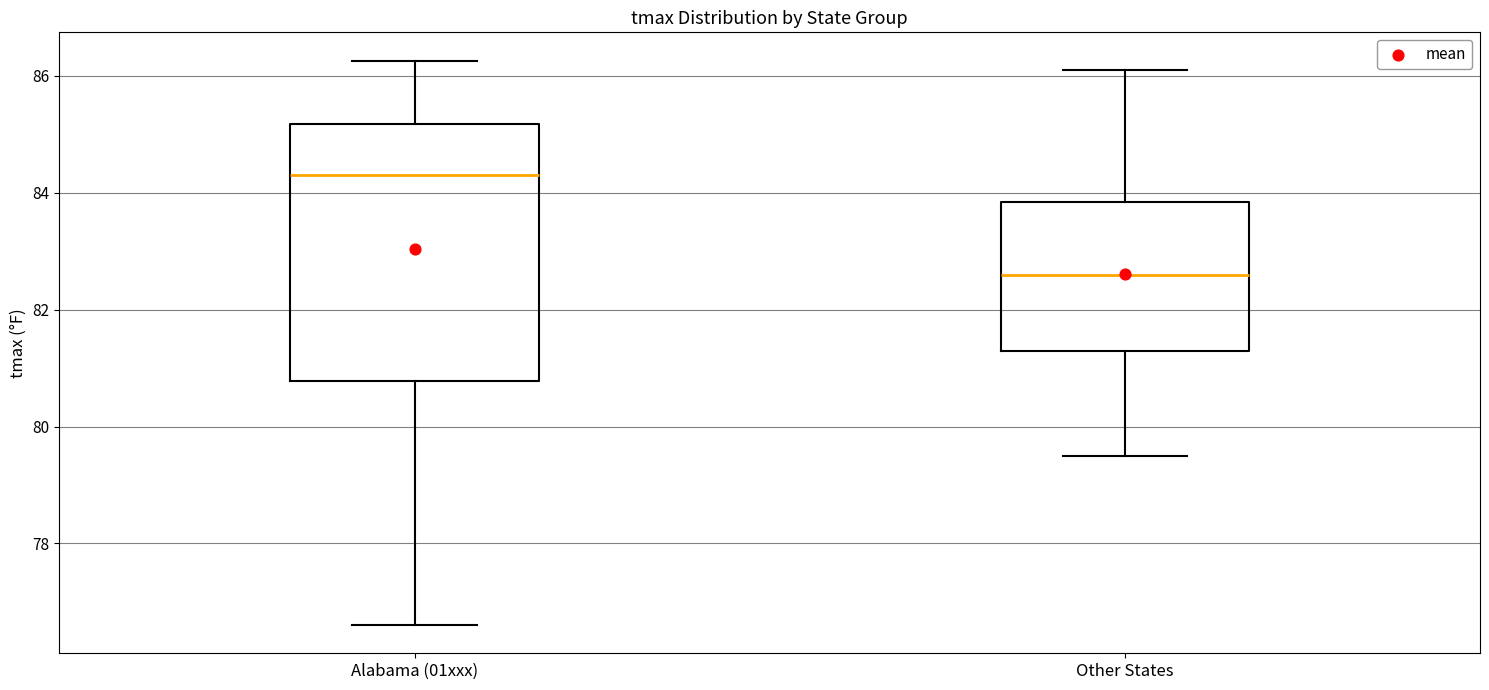

Comparing the boxes themselves (not the whiskers), which one is the tallest?

Alabama (01xxx)